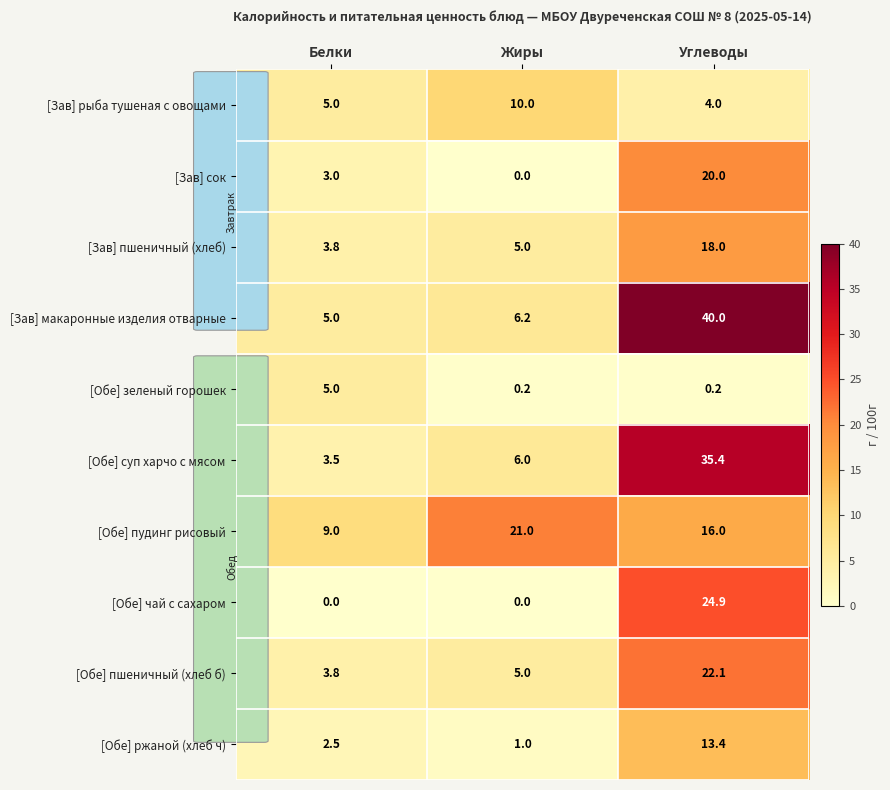

What is the greatest value displayed?

40.0